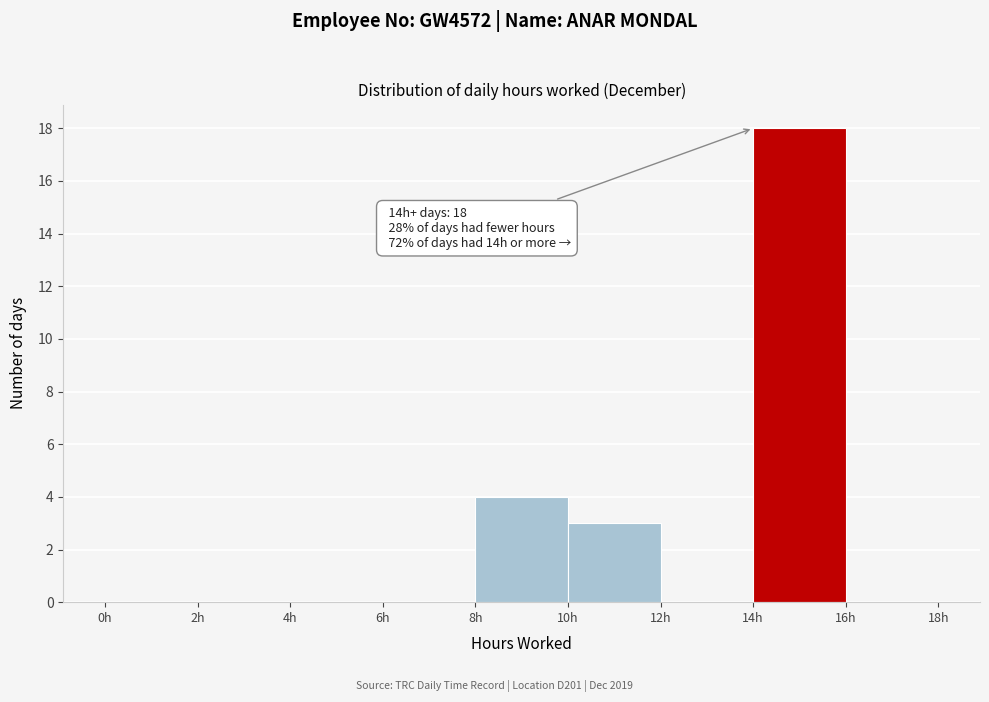

Over which range of the x-axis is the bar tallest?

14 to 16